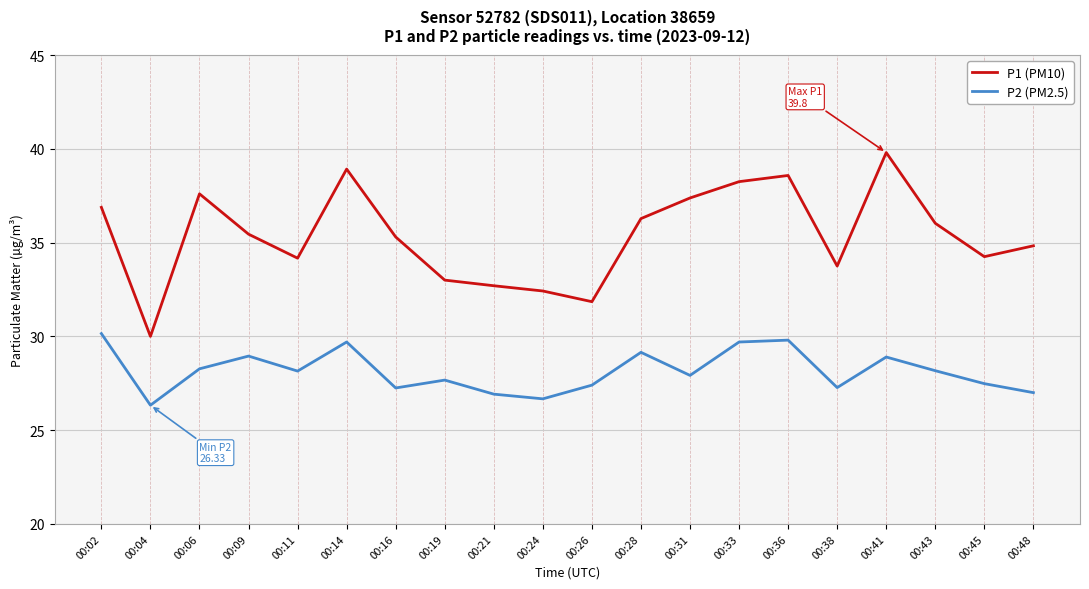

What is the difference between the highest and lowest values at 00:09?

6.5